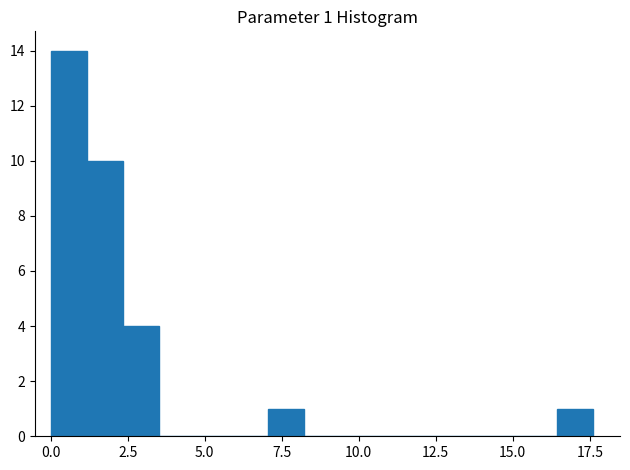

Around what value on the x-axis is the tallest bar? Give the approximate position of its centre, as read against the axis.

0.5